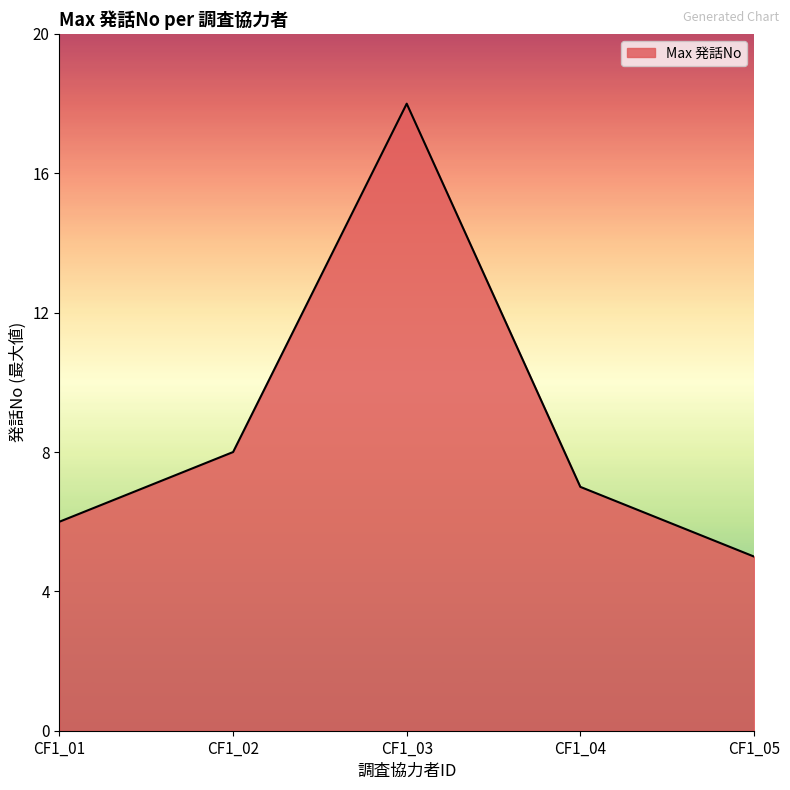

Which label corresponds to the largest value in the chart?

CF1_03